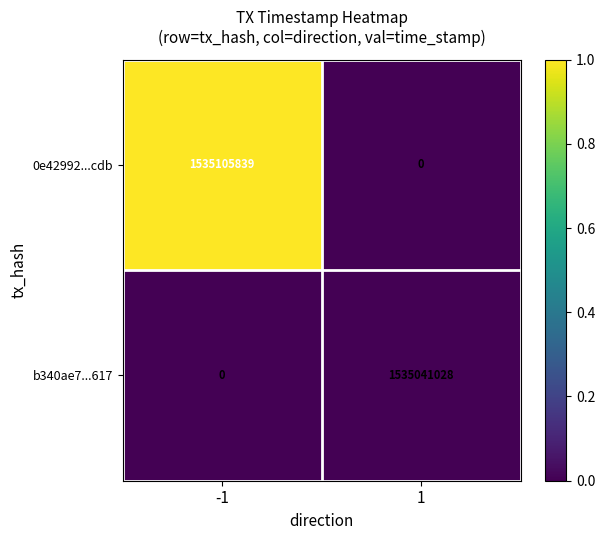

How many series are shown in this chart?

2